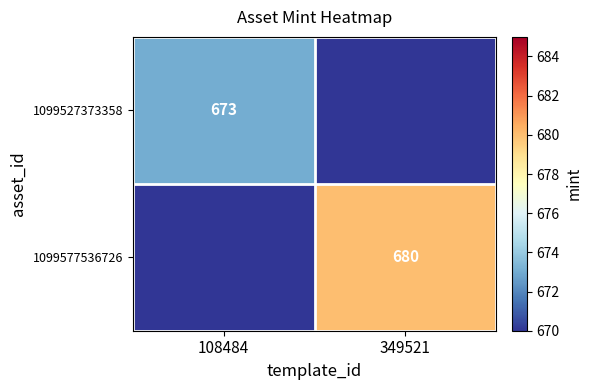

Which has a higher value, 349521 or 108484?

108484